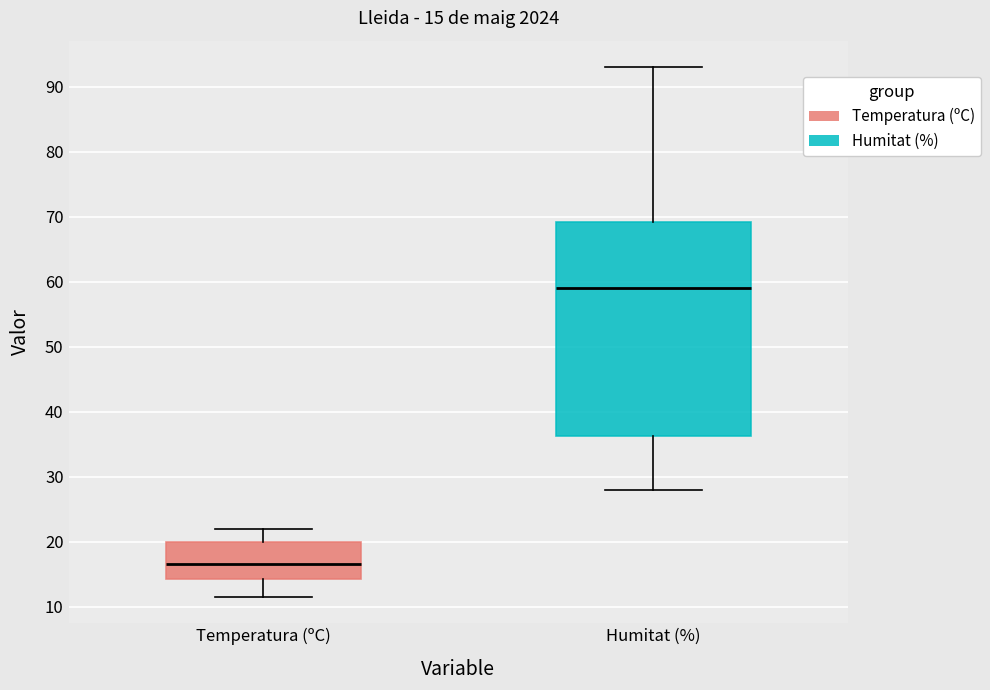

Which box is the tallest, from its lower edge to its upper edge?

Humitat (%)